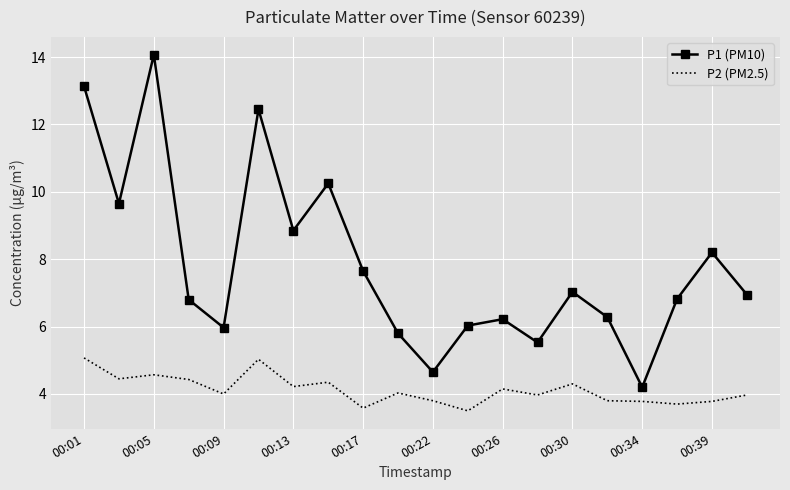

True or false: P2 (PM2.5) and P1 (PM10) intersect in this chart.

False